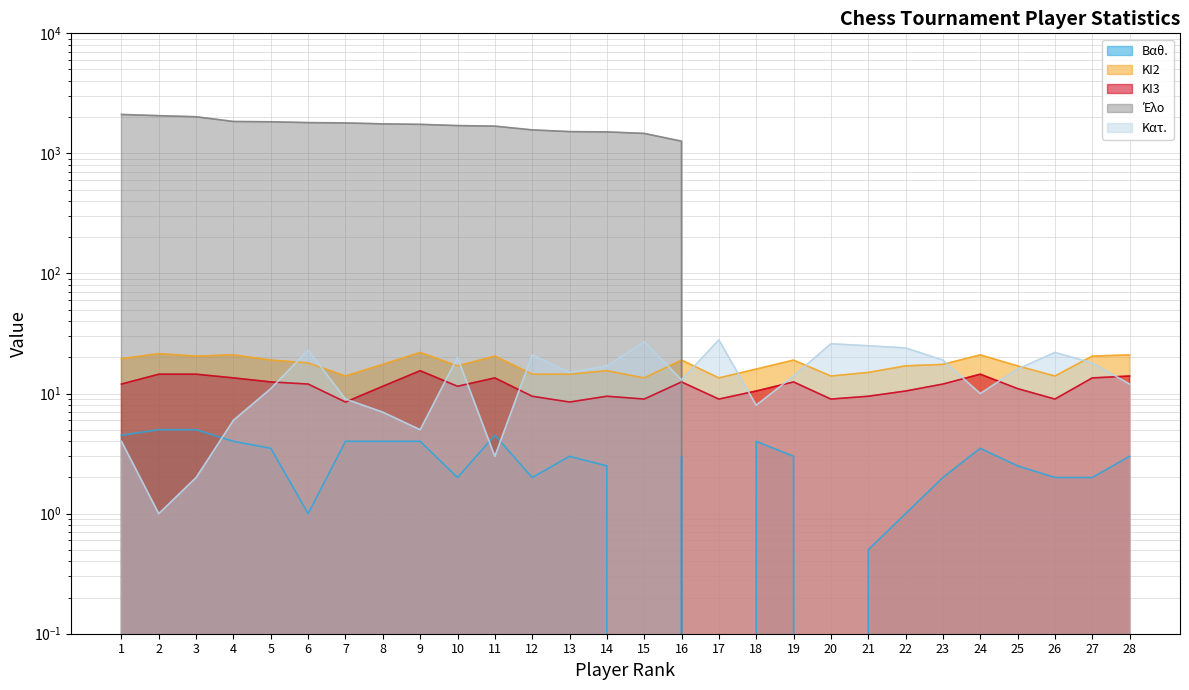

Which category has the highest value across all series?

1